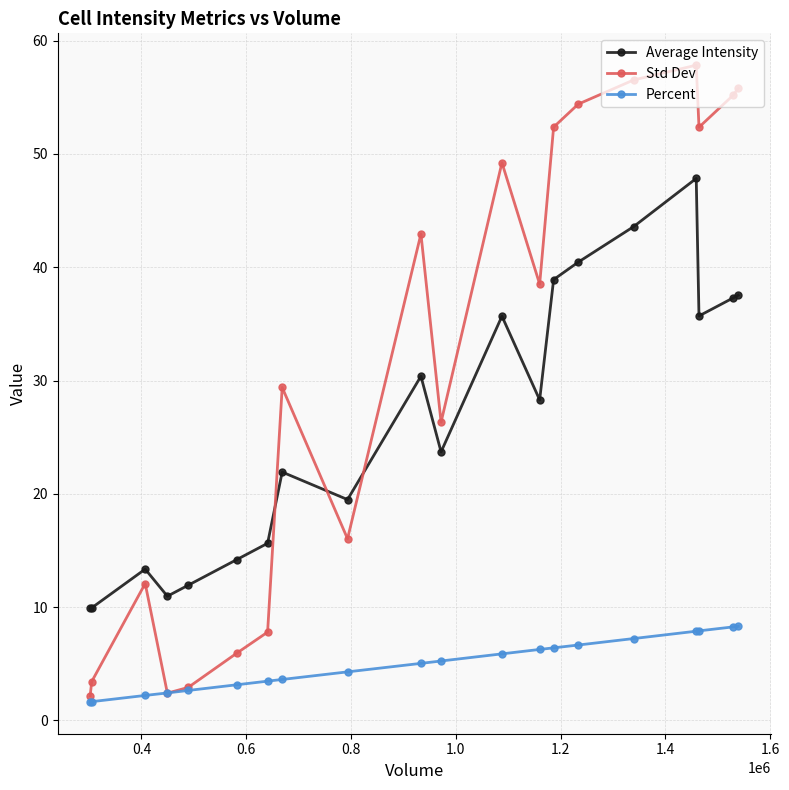

Rank the series by their maximum value, from highest to lowest.

Std Dev, Average Intensity, Percent